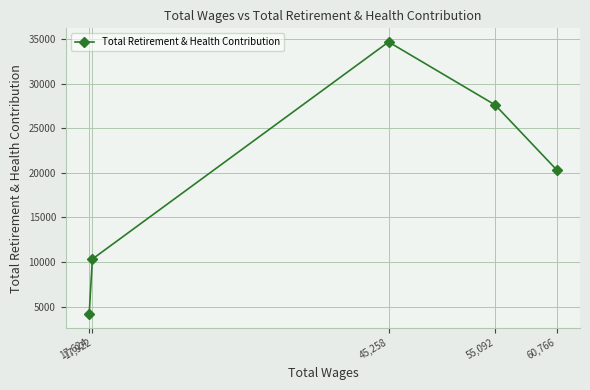

Count the values in the range 10332 to 27641.

3